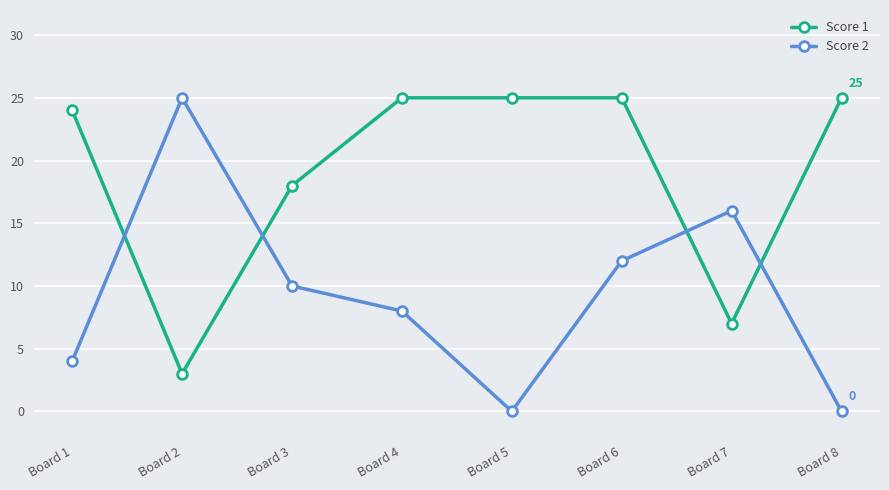

Which series has the widest spread of values?

Score 2